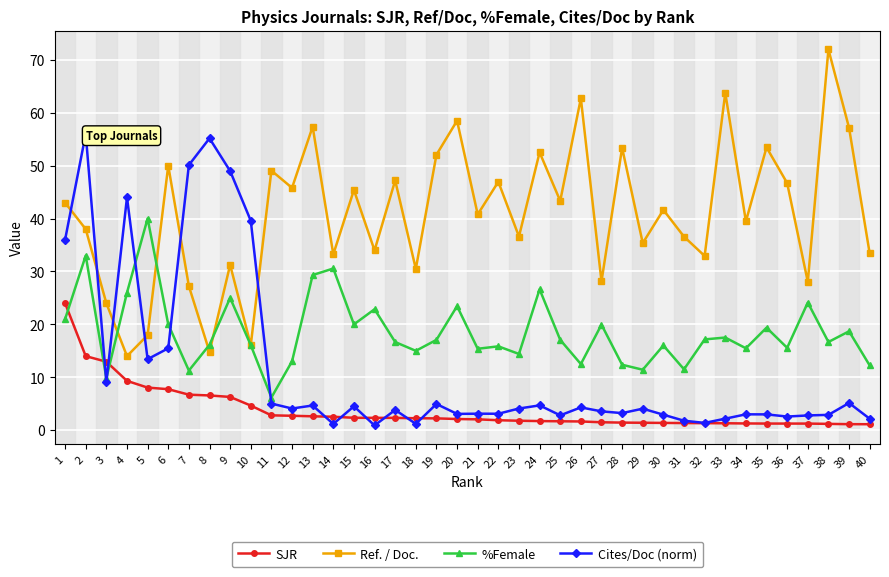

At which category does Ref. / Doc. reach its first local valley?

4